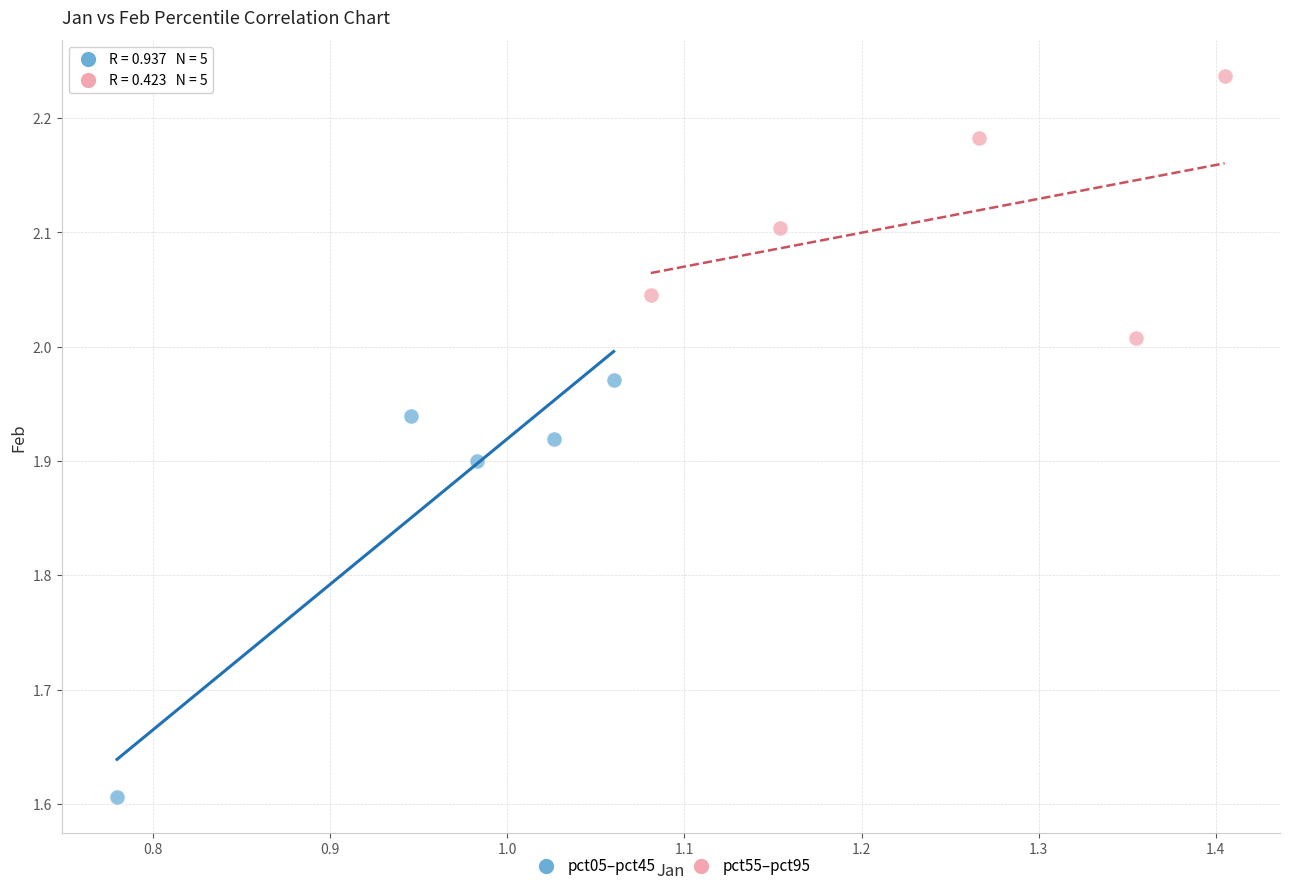

Which series reaches the maximum Y coordinate?

pct55–pct95